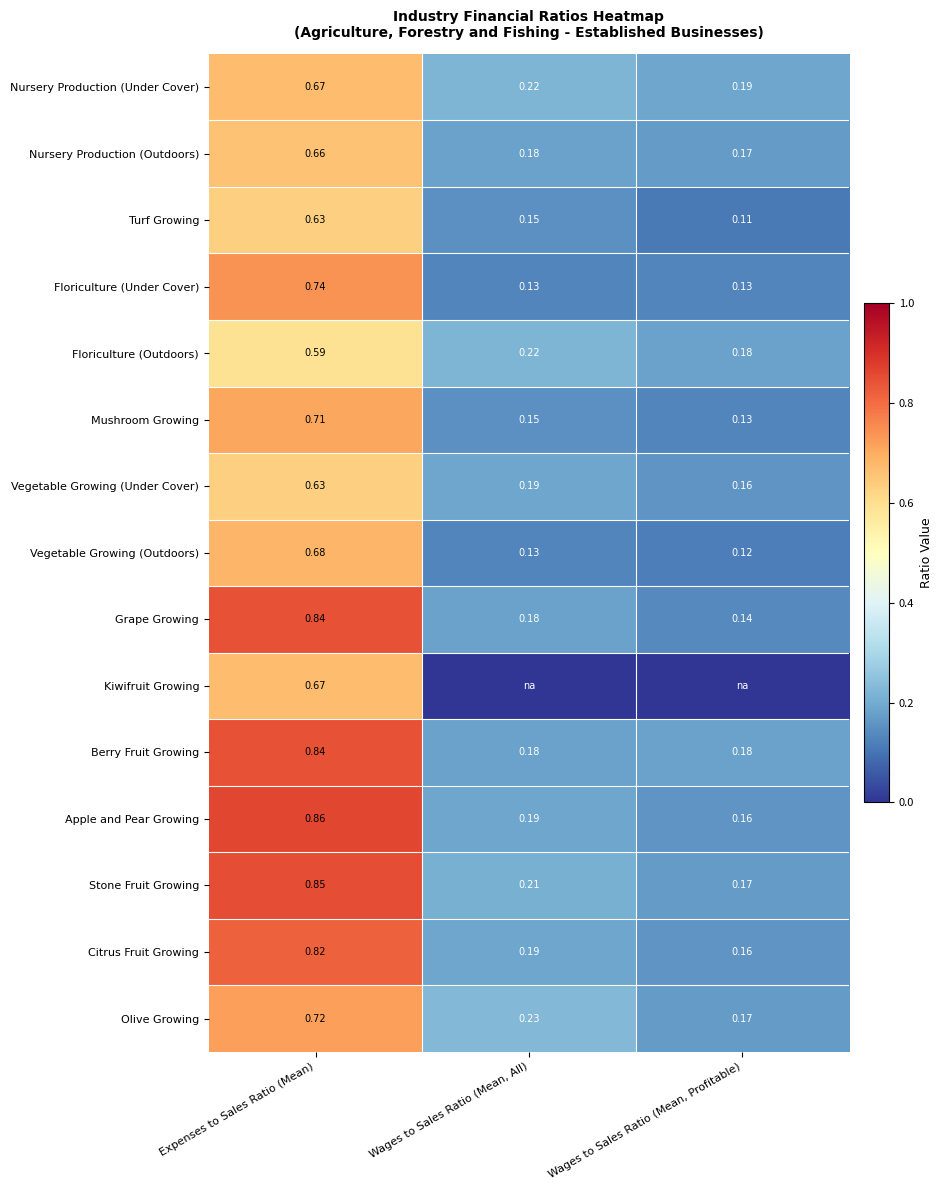

At which category is the sum across all series the highest?

Expenses to Sales Ratio (Mean)